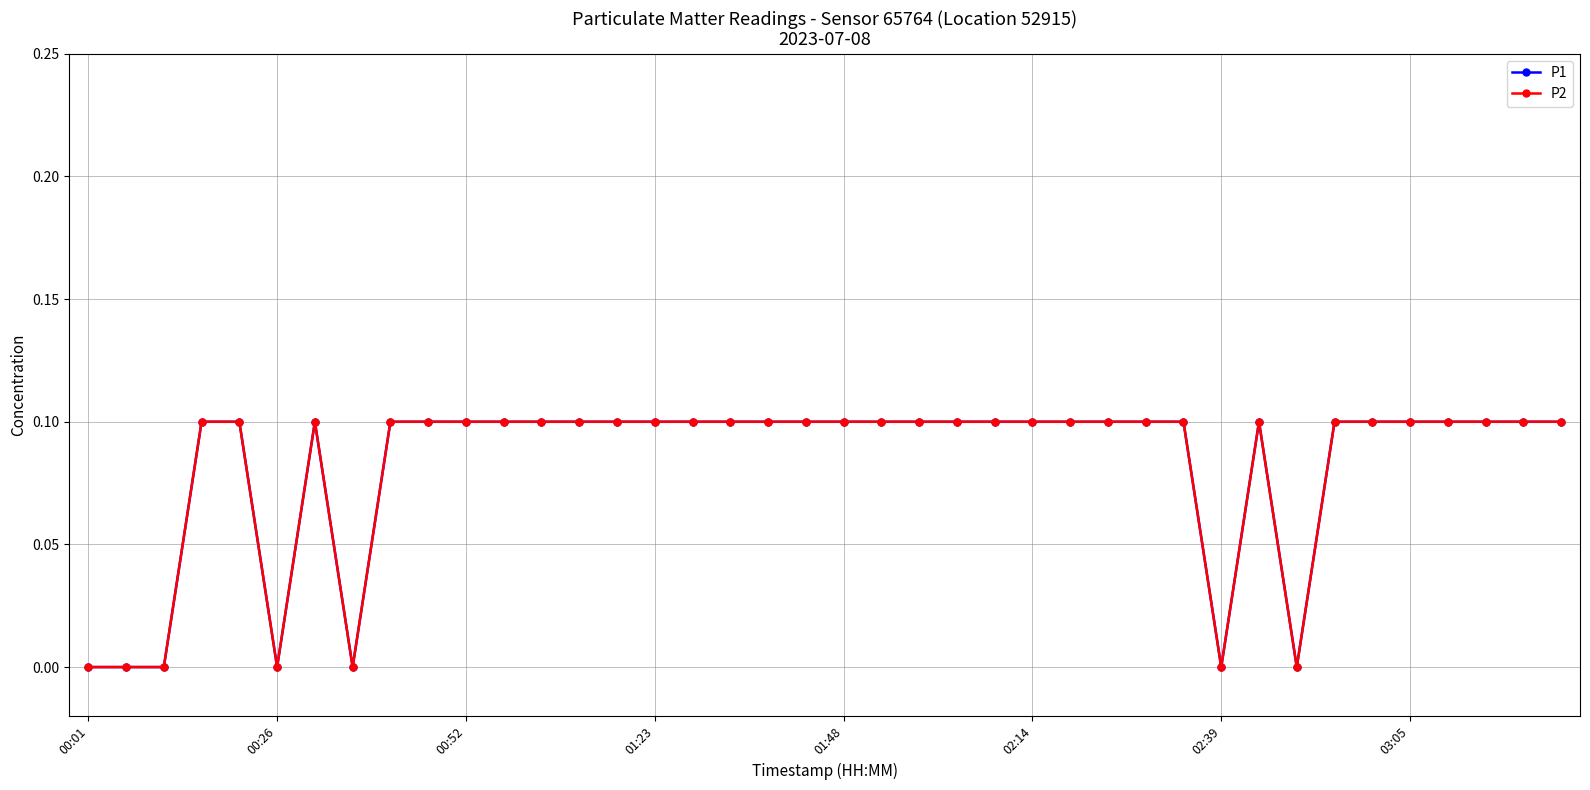

True or false: P2 and P1 intersect in this chart.

False